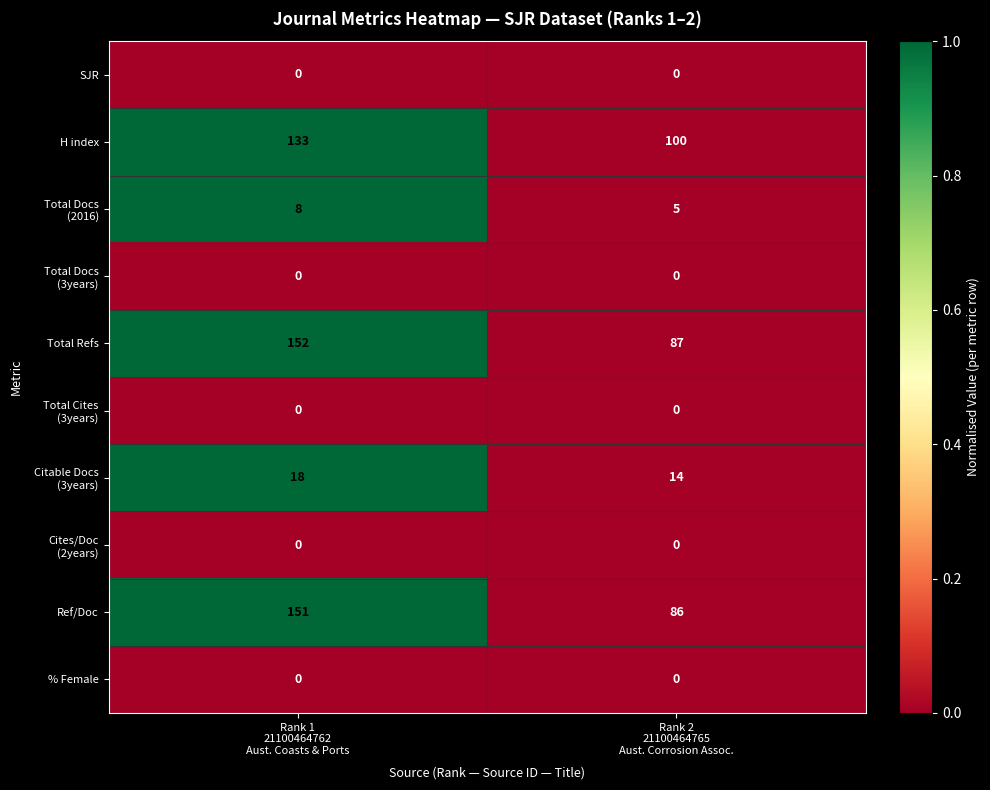

What is the maximum value for H index?

133